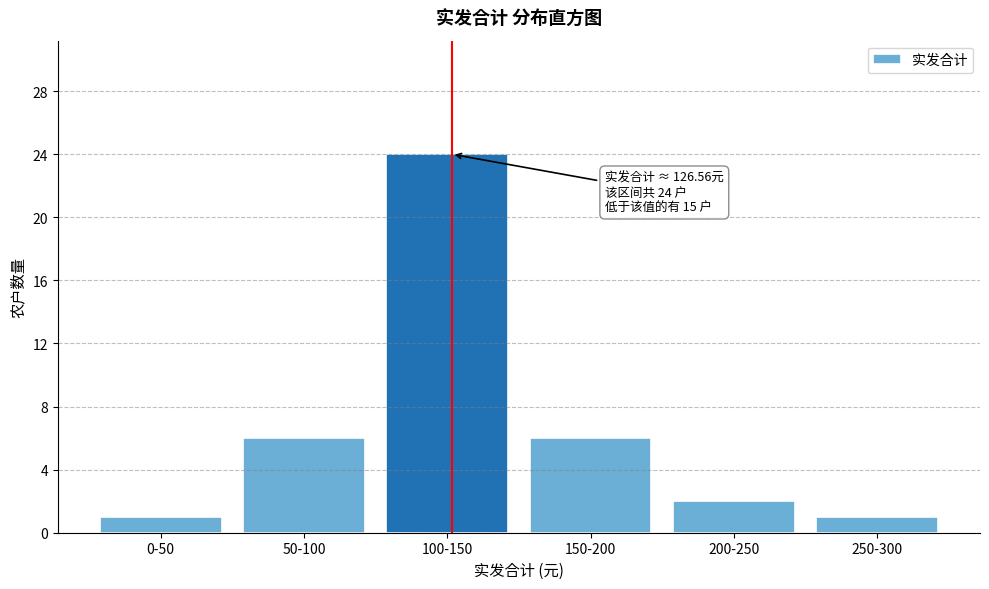

Reading left to right, extract all data points from this chart.

0-50=1	50-100=6	100-150=24	150-200=6	200-250=2	250-300=1